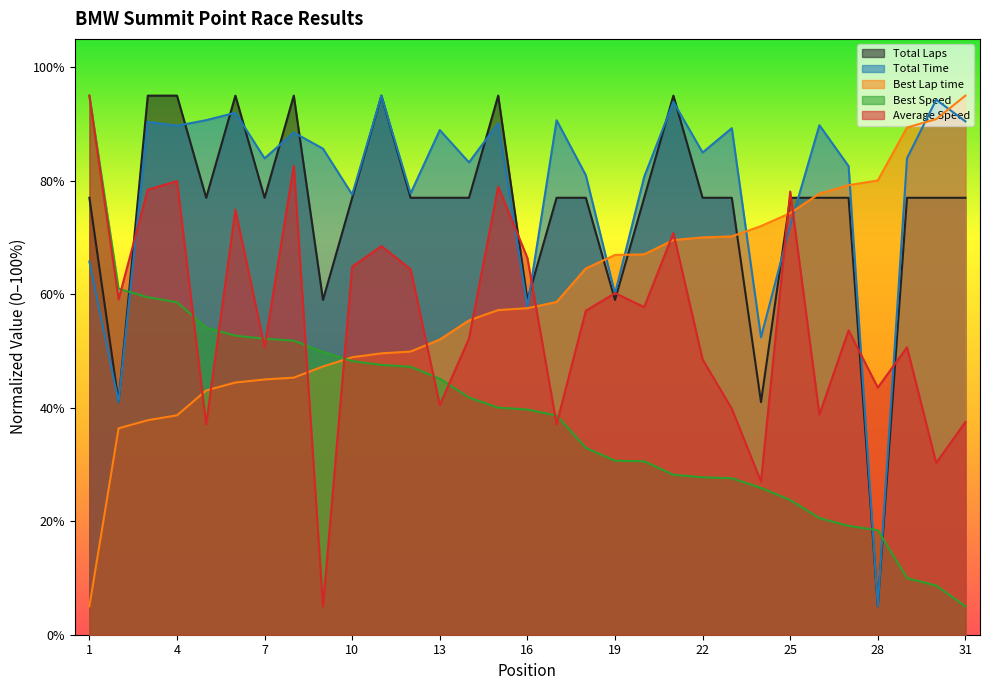

Which has a higher value, 14 or 25?

14